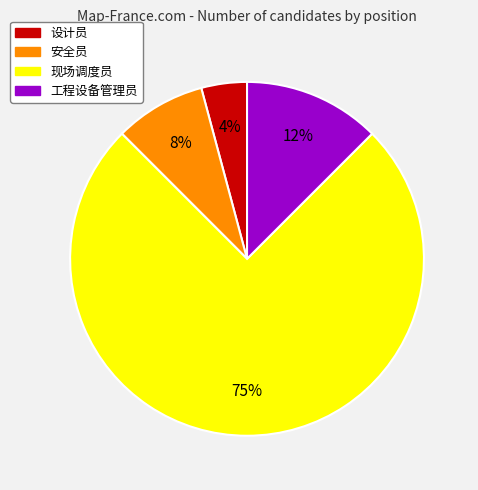

To the nearest percent, what percentage of the pie is 设计员?

4%